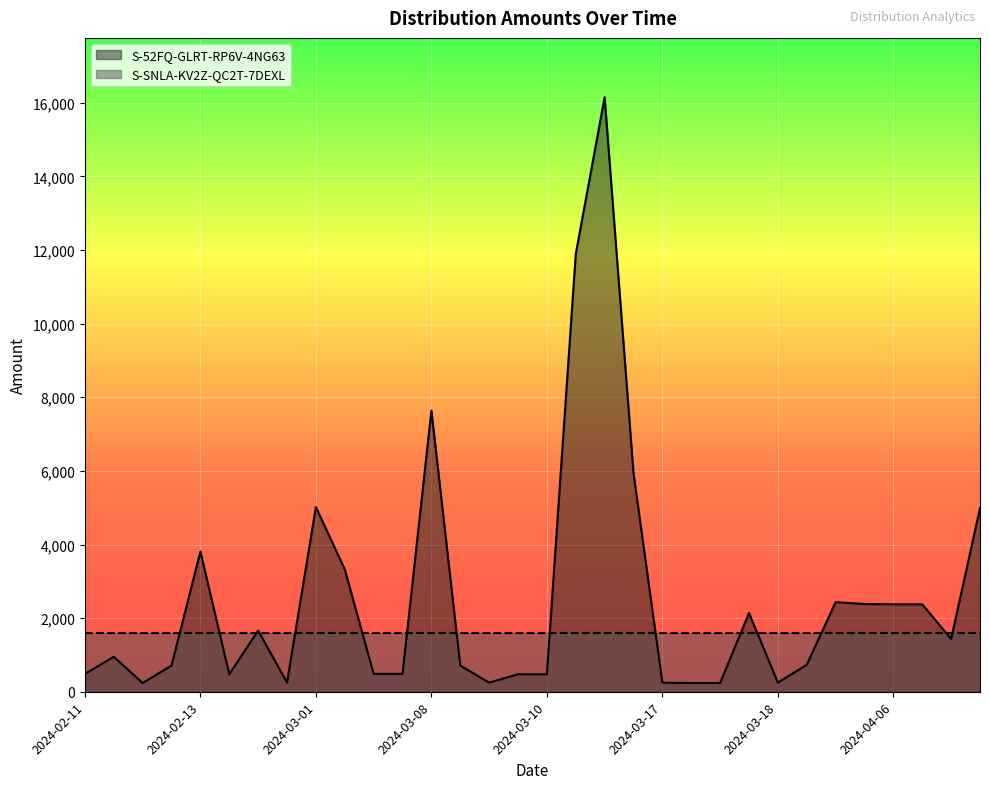

How many data points does each series have?

32